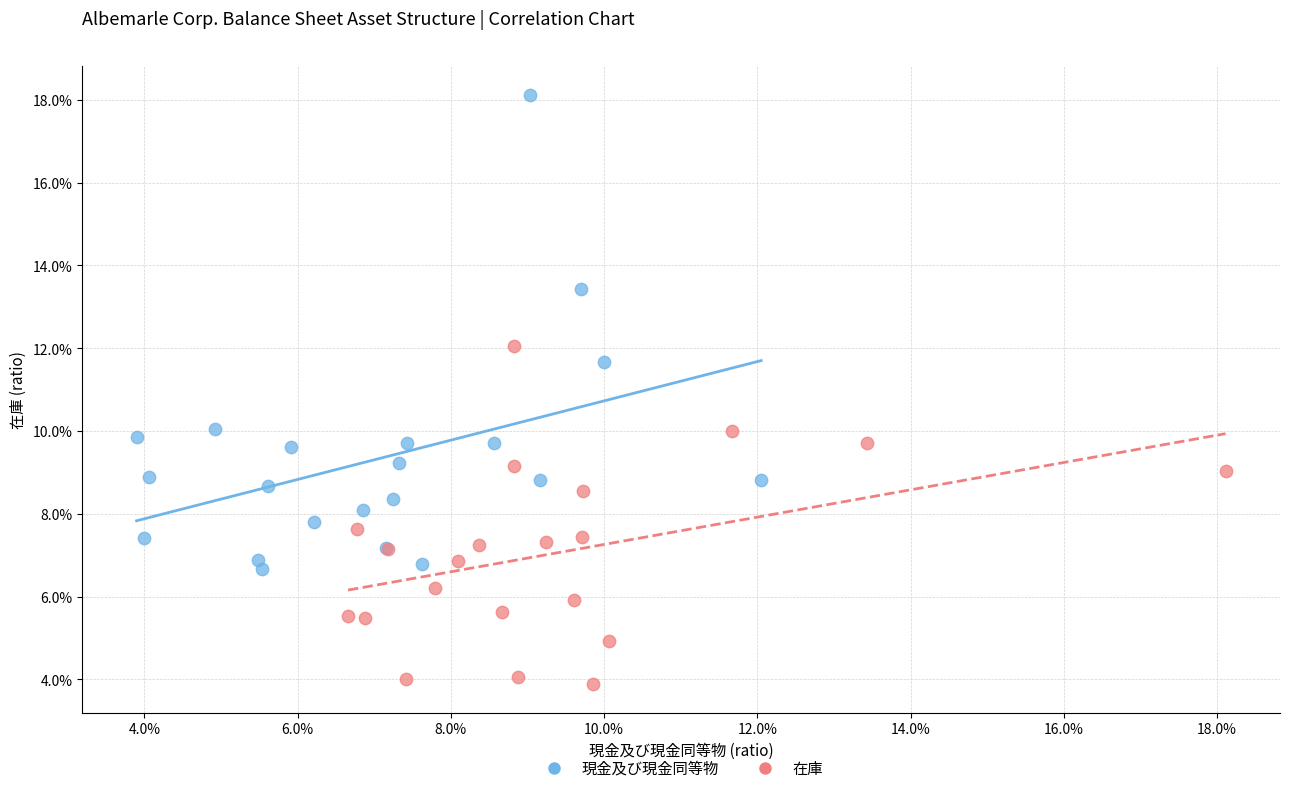

Which series reaches the minimum Y coordinate?

在庫